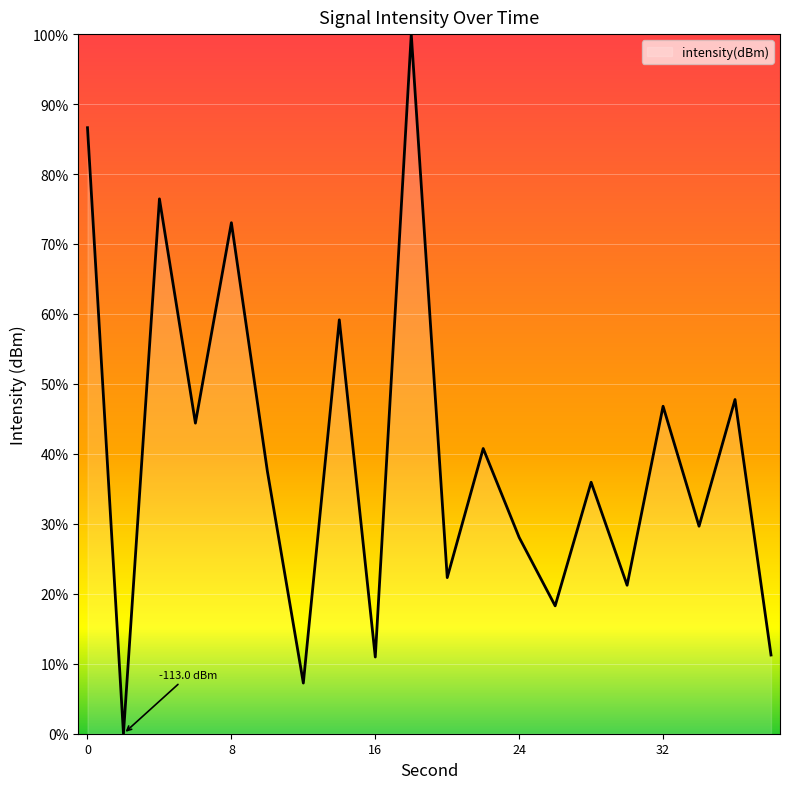

What is the difference between the maximum and minimum values?

100.0